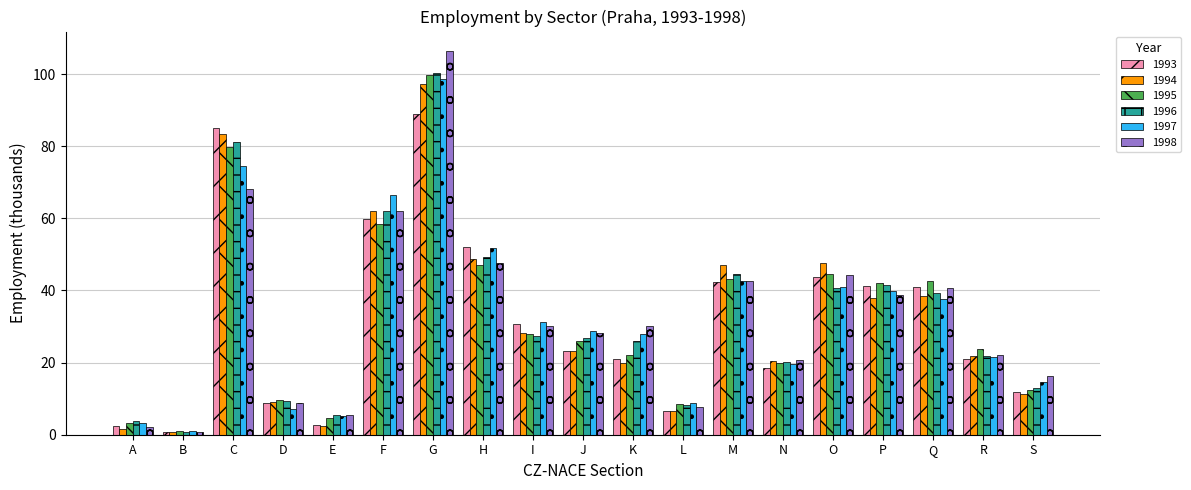

At which category is the sum across all series the highest?

G